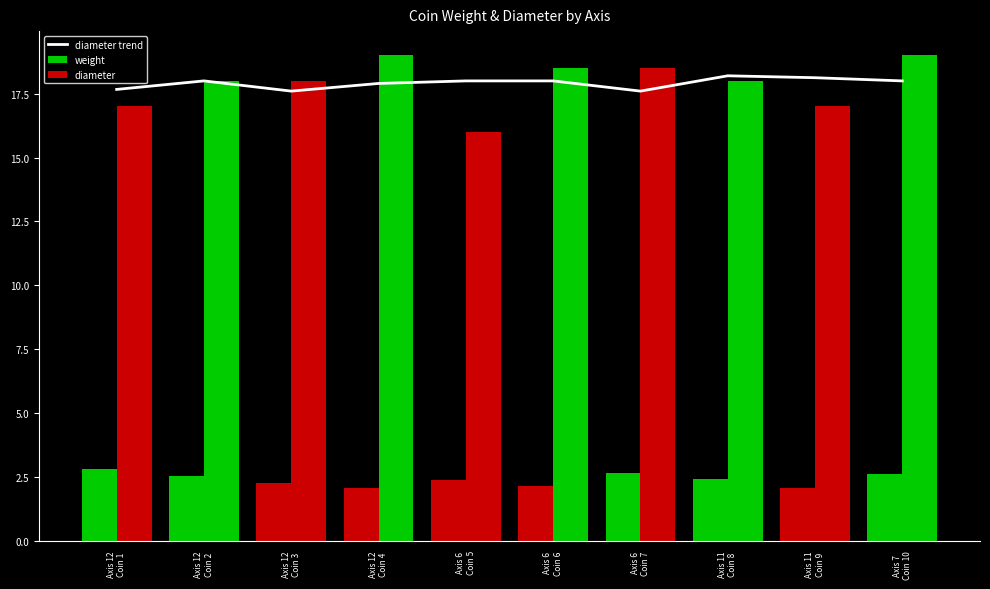

What is the label of the 1st bar from the right?

Axis 7
Coin 10